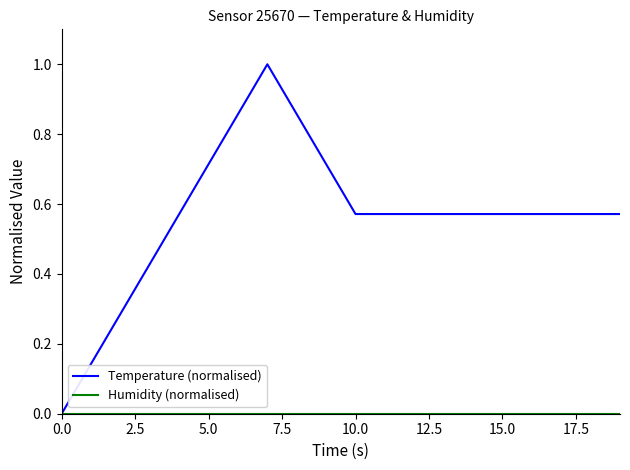

What is the sum of all Temperature (normalised) values?

11.3